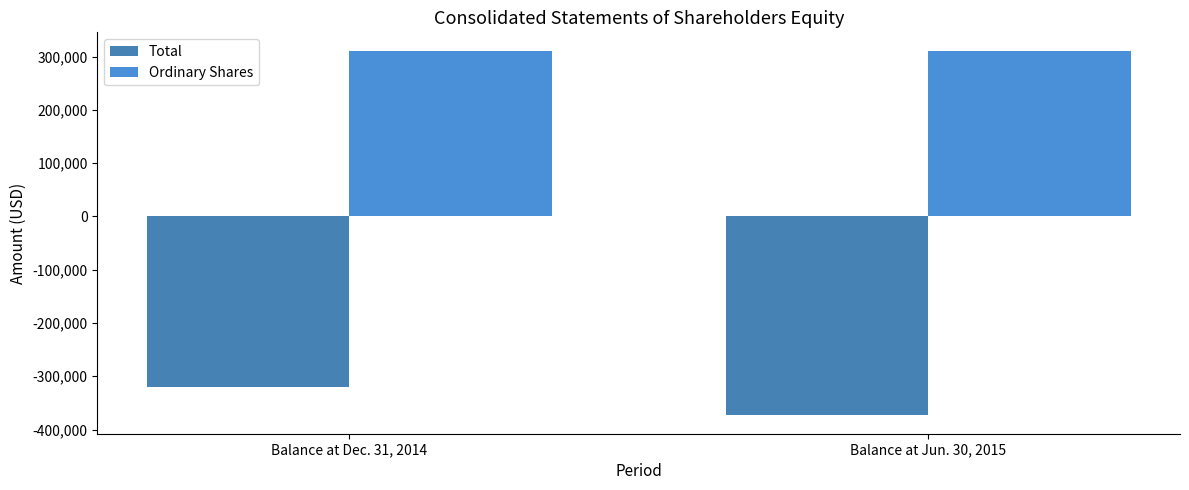

Reading left to right, list all the values displayed in this chart.

Total: -320213	-373661
Ordinary Shares: 311372	311372